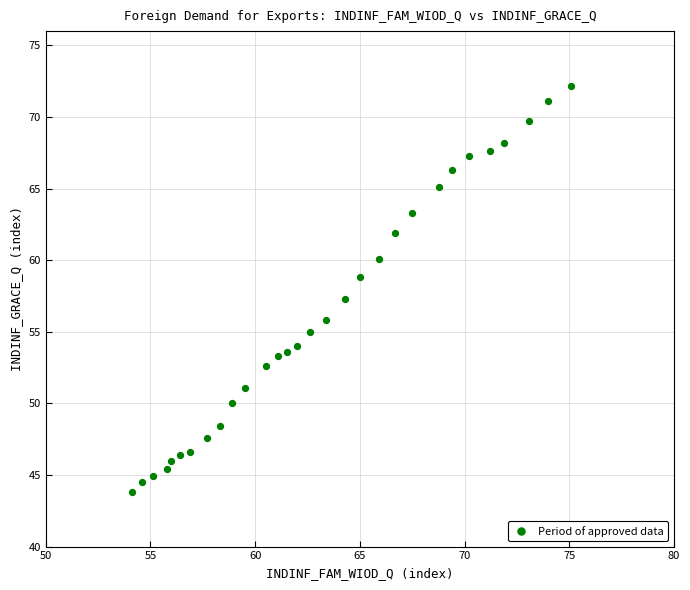

What is the range of X values (max minus min)?

21.0